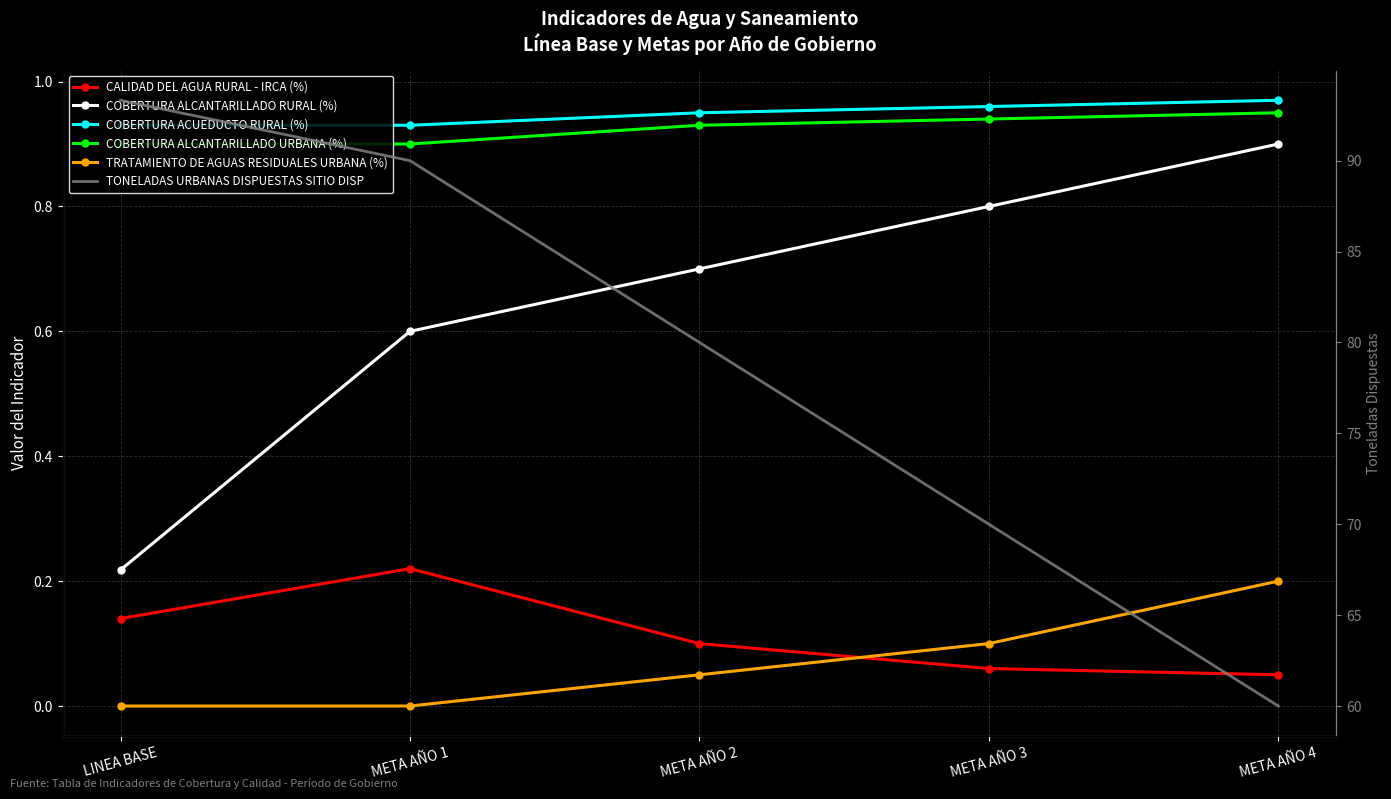

Rank the series by their maximum value, from highest to lowest.

TONELADAS URBANAS DISPUESTAS SITIO DISP, COBERTURA ACUEDUCTO RURAL (%), COBERTURA ALCANTARILLADO URBANA (%), COBERTURA ALCANTARILLADO RURAL (%), CALIDAD DEL AGUA RURAL - IRCA (%), TRATAMIENTO DE AGUAS RESIDUALES URBANA (%)